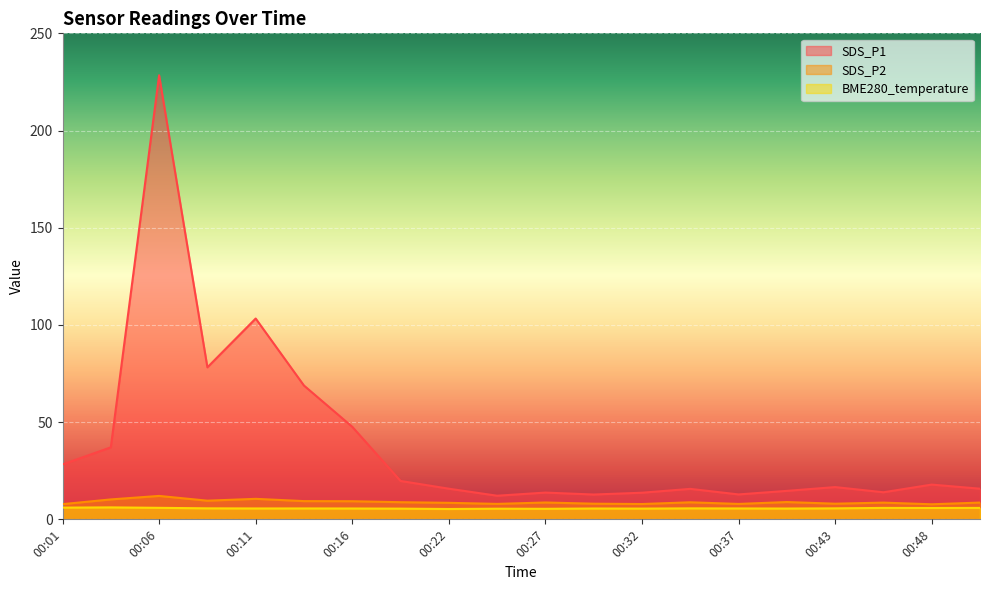

What is the maximum value for SDS_P1?

228.4